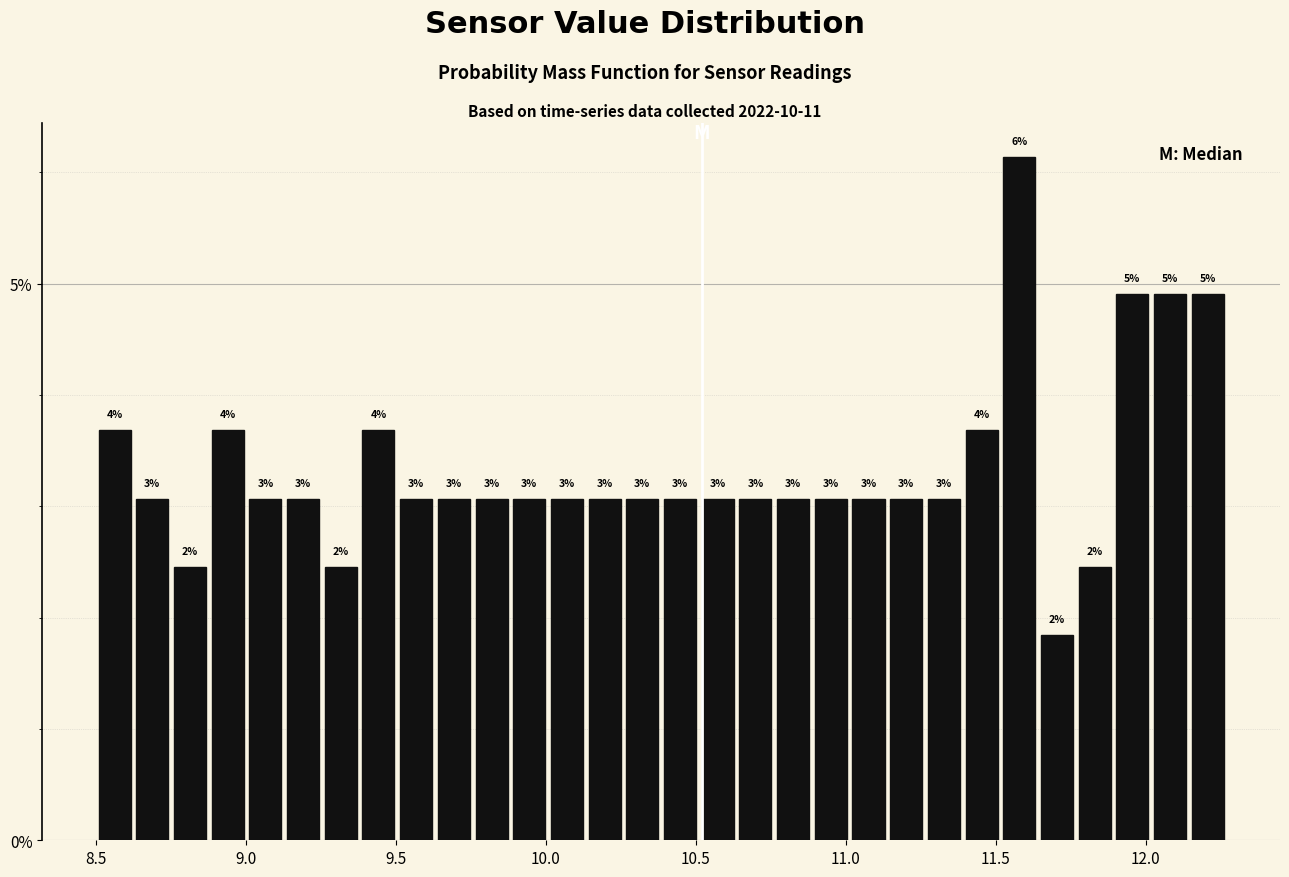

Read against the x-axis, roughly where is the centre of the tallest bar?

11.60